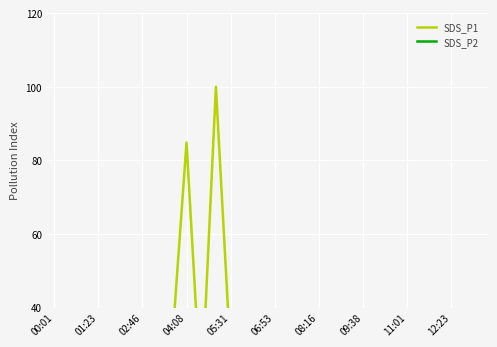

True or false: SDS_P2 and SDS_P1 cross at least once.

False